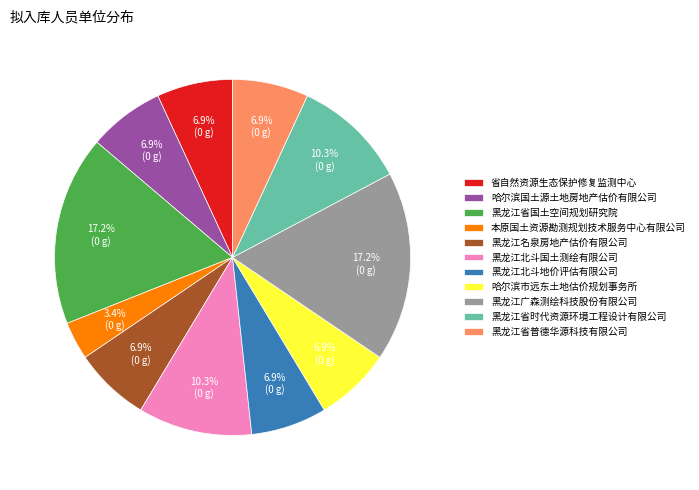

What percentage is NOT represented by 黑龙江省时代资源环境工程设计有限公司?

89.7%